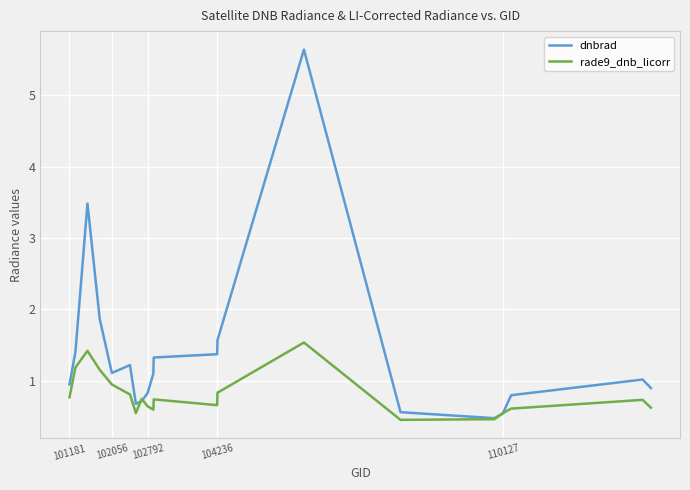

Which series has the largest total across all categories?

dnbrad